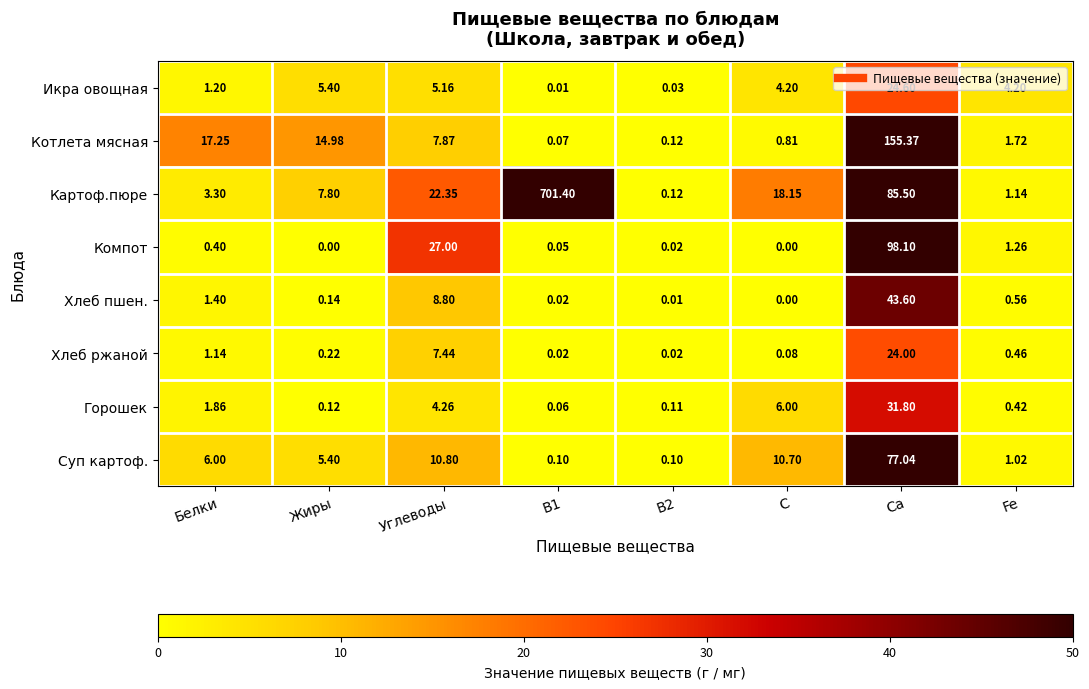

Is the value of Хлеб пшен. at Белки greater than the value of Компот at B1?

Yes